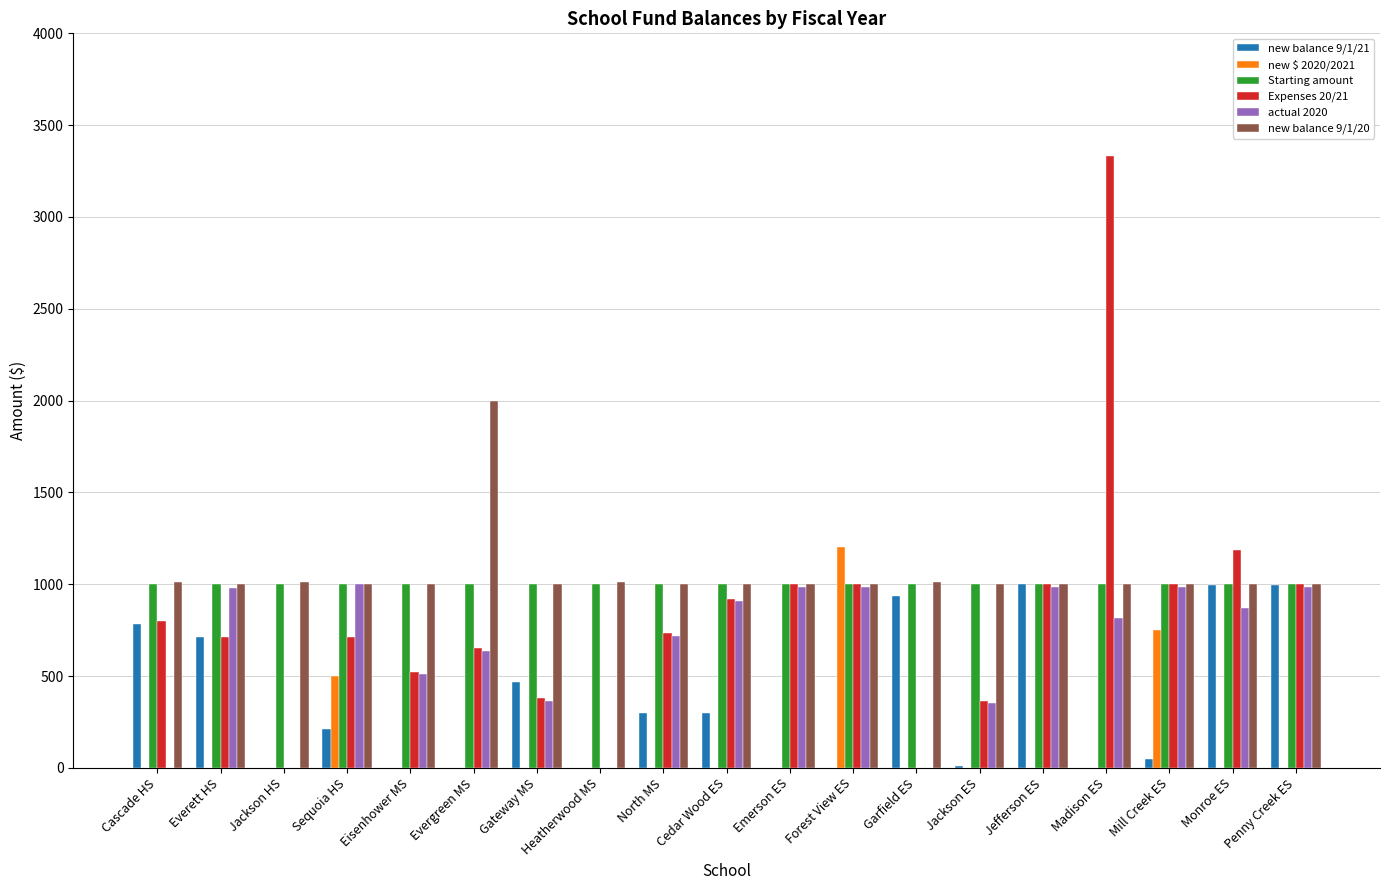

The value of new $ 2020/2021 at Emerson ES is 0.0. True or false?

True